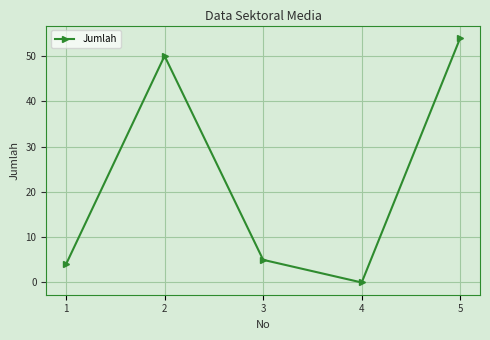

What is the change in value from 3 to 4?

-5